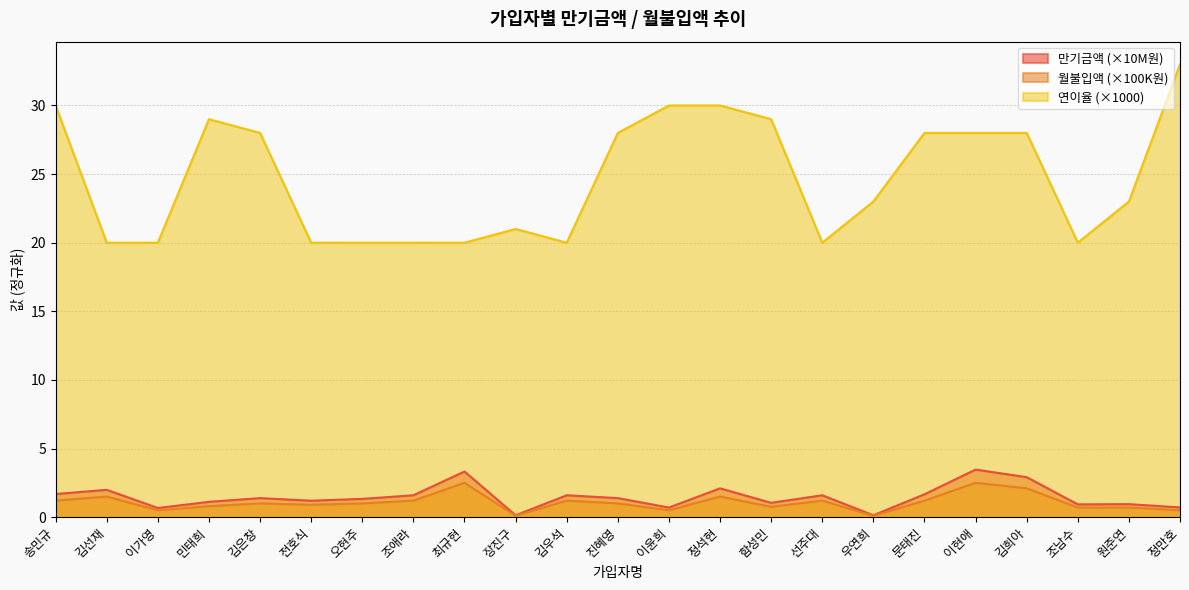

How many series are shown in this chart?

3